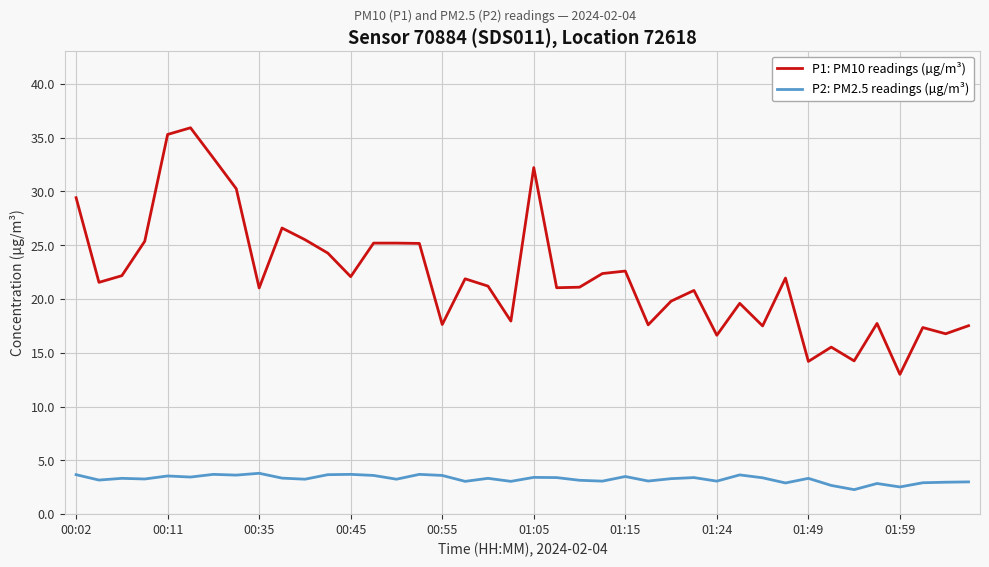

What are all the series names shown in the legend?

P1: PM10 readings (µg/m³), P2: PM2.5 readings (µg/m³)